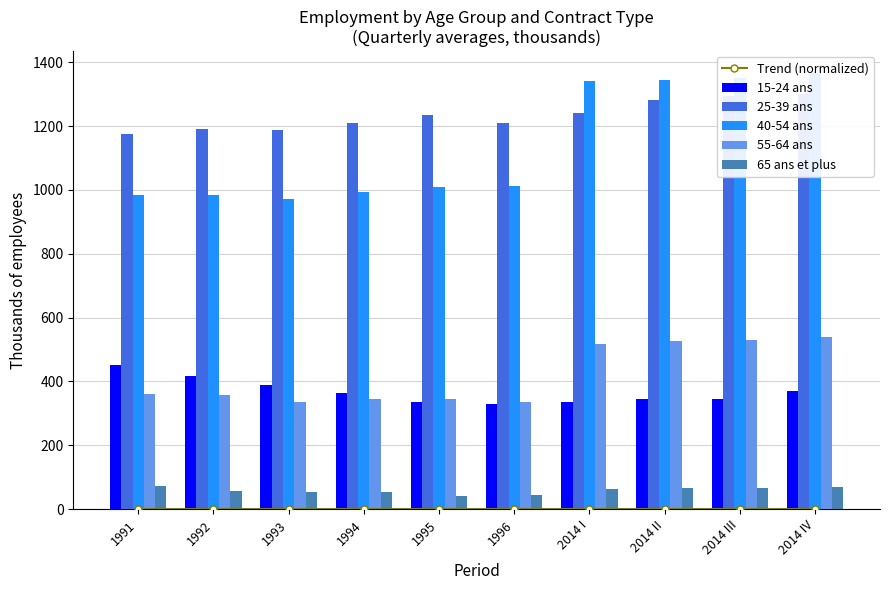

Rank the categories by 40-54 ans value from lowest to highest.

1993, 1991, 1992, 1994, 1995, 1996, 2014 I, 2014 II, 2014 III, 2014 IV